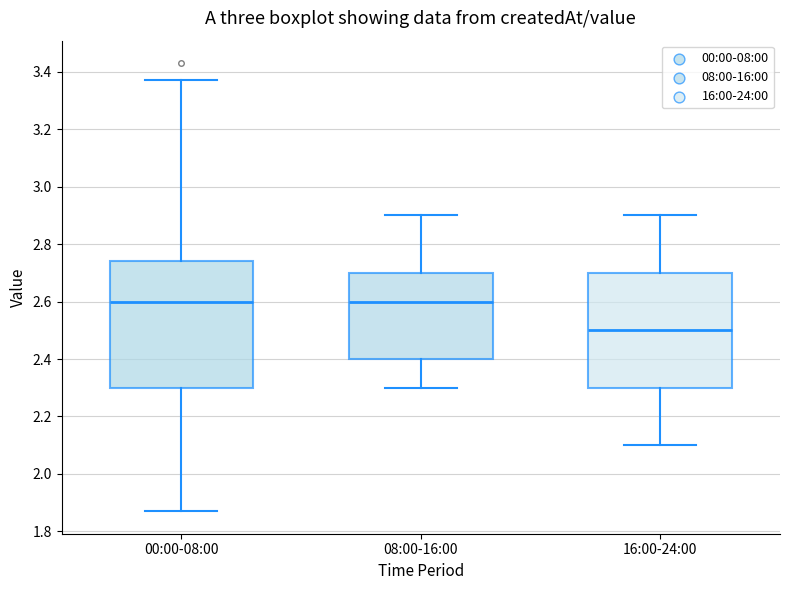

Reading left to right, read every box against the y-axis: the position of its median line, the range the box covers, and the ends of its whiskers. The values are not printed on the chart, so give them approximately, as read against the axis.

00:00-08:00: median 2.60, box 2.30 to 2.74, whiskers 1.88 to 3.38
08:00-16:00: median 2.60, box 2.40 to 2.70, whiskers 2.30 to 2.90
16:00-24:00: median 2.50, box 2.30 to 2.70, whiskers 2.10 to 2.90